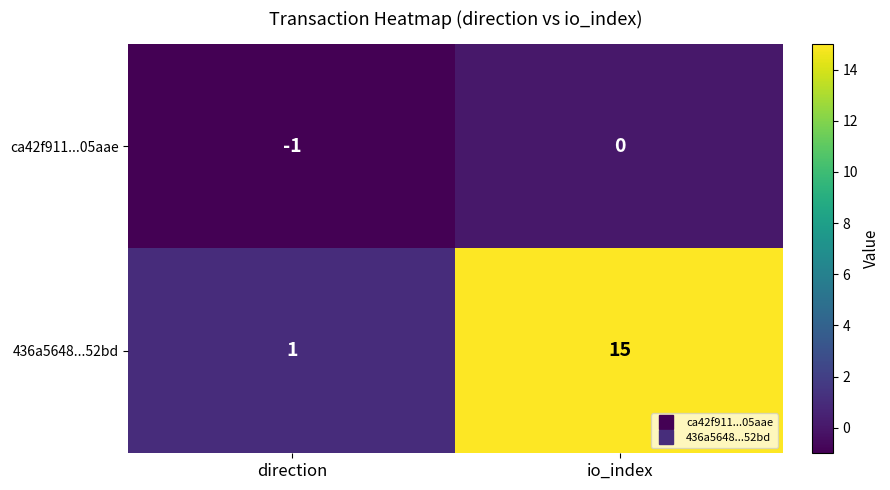

What is the maximum value shown in the chart?

15